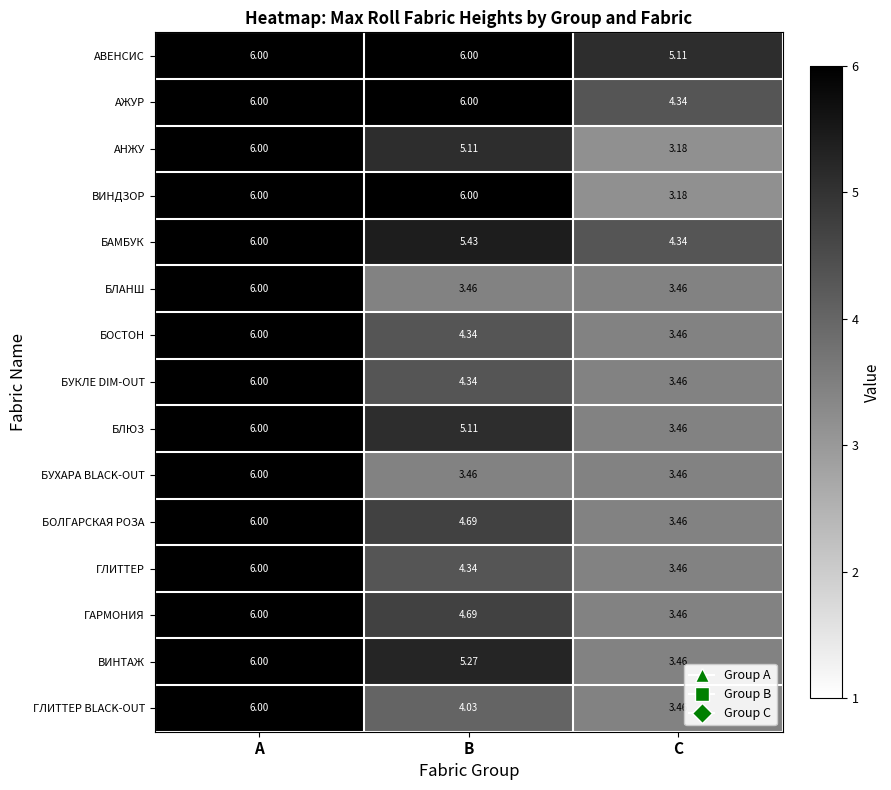

Which category has the highest value in the БОЛГАРСКАЯ РОЗА series?

А